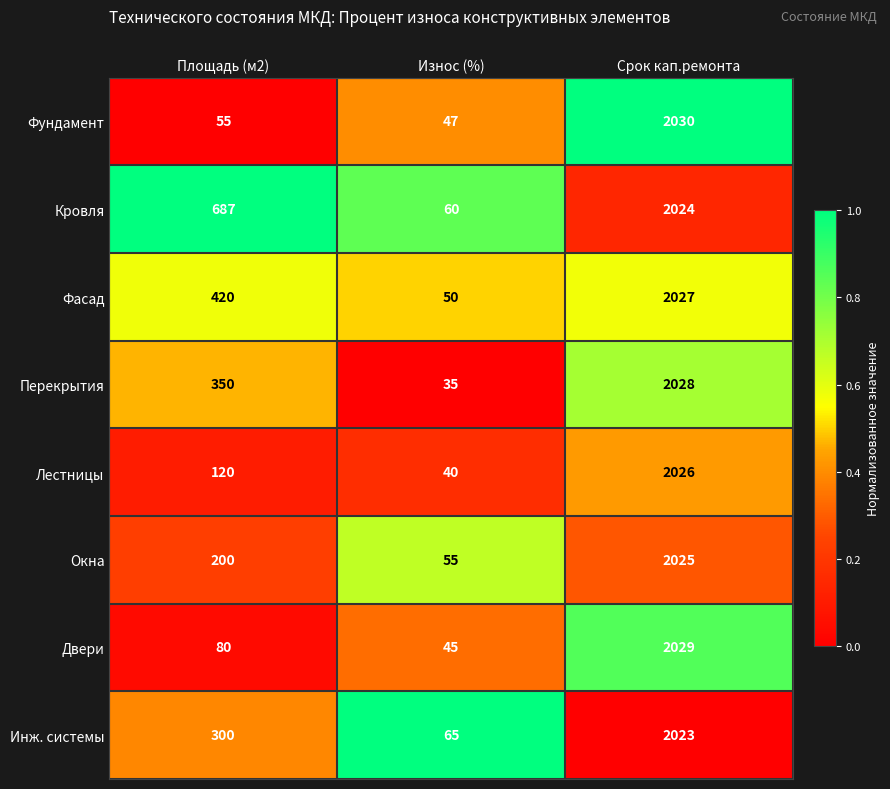

Which series has the largest total across all categories?

Кровля